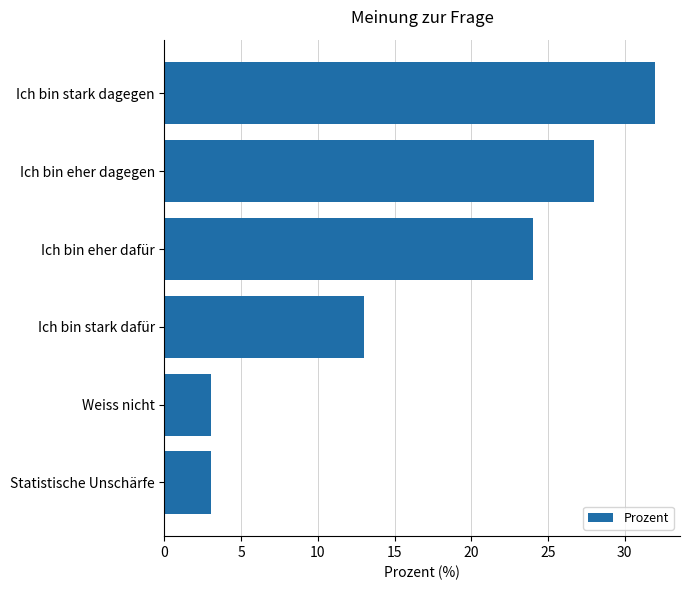

How many series are shown in this chart?

1